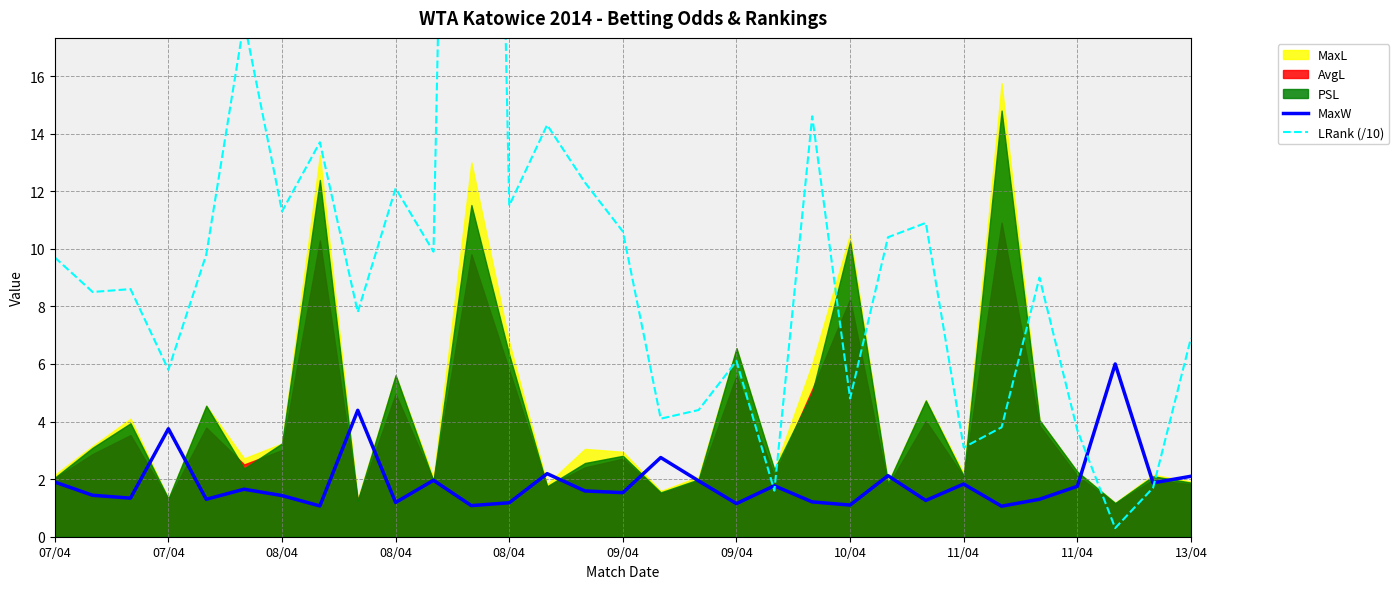

At which category is the sum across all series the highest?

11